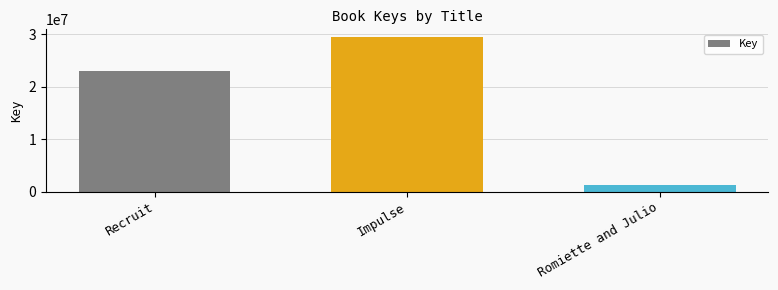

What is the label of the 2nd bar from the right?

Impulse